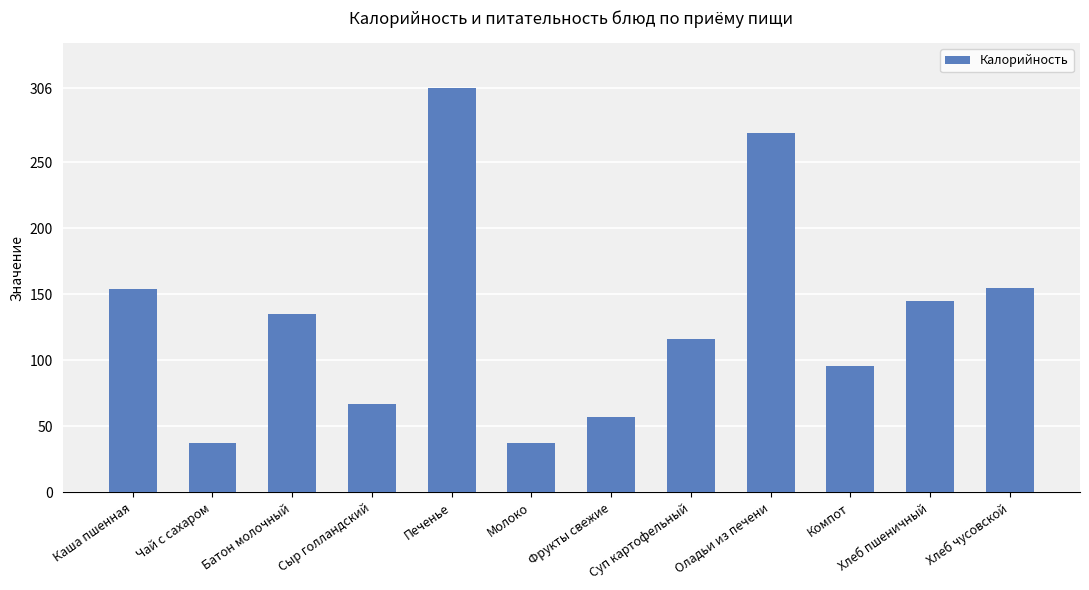

Which has a higher value, Оладьи из печени or Сыр голландский?

Оладьи из печени